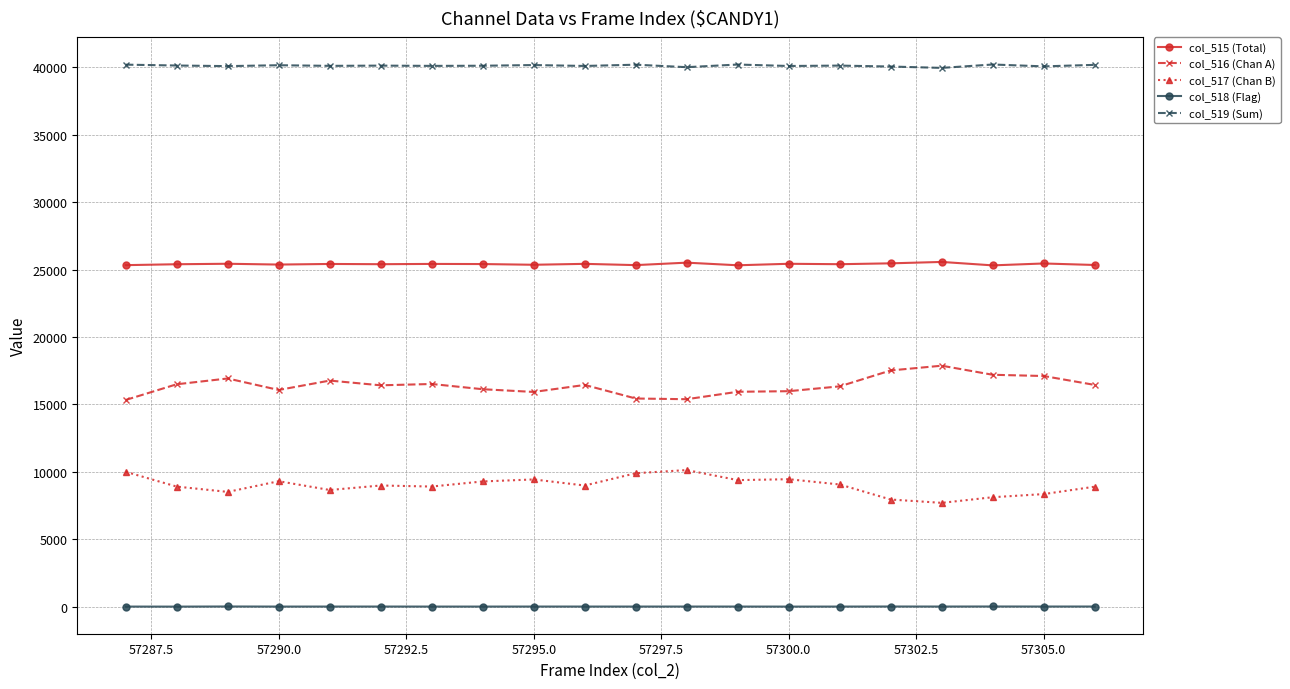

In col_517 (Chan B), how many points are lower than both neighbors (excluding endpoints)?

6